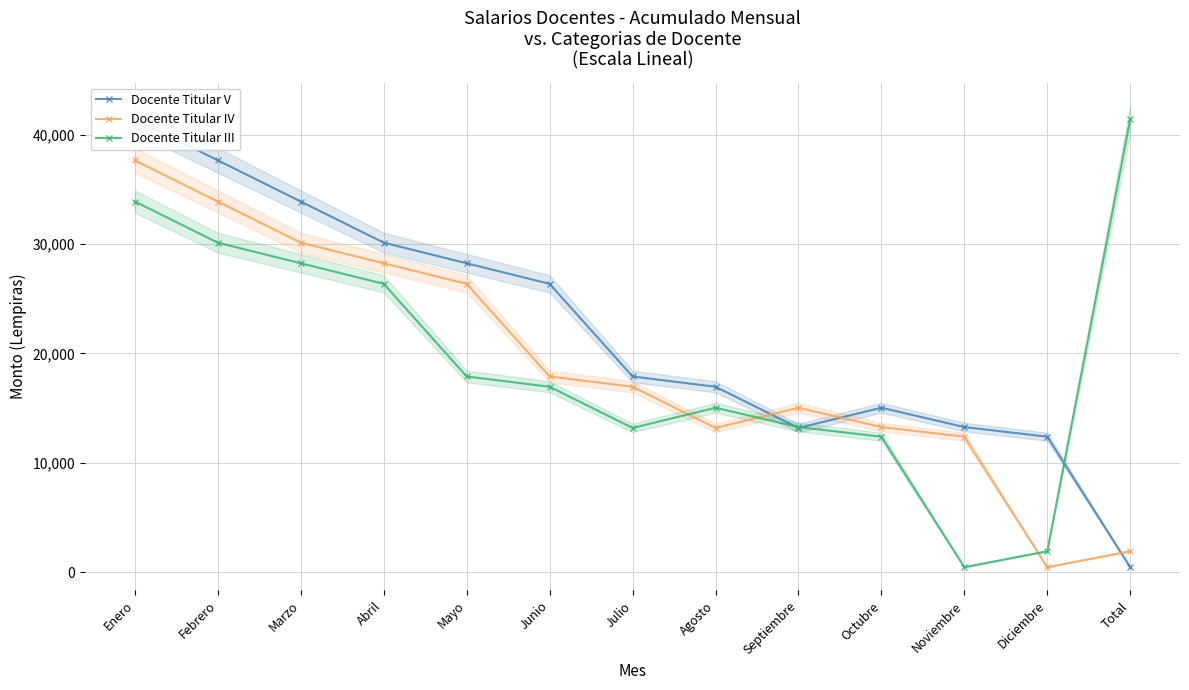

Where is the first local maximum for Docente Titular III?

Agosto